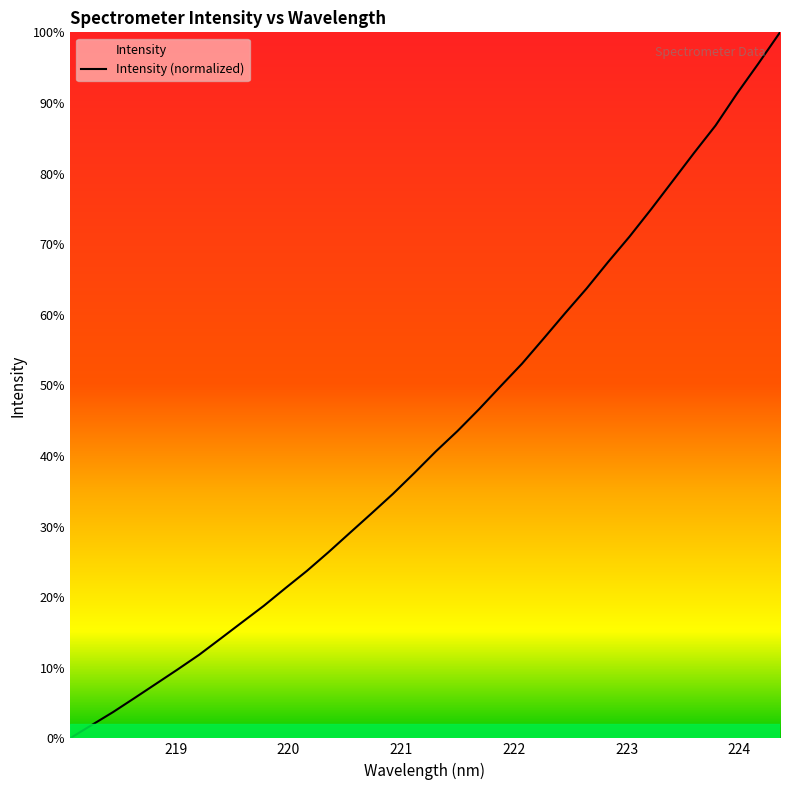

What is the maximum value shown in the chart?

100.0